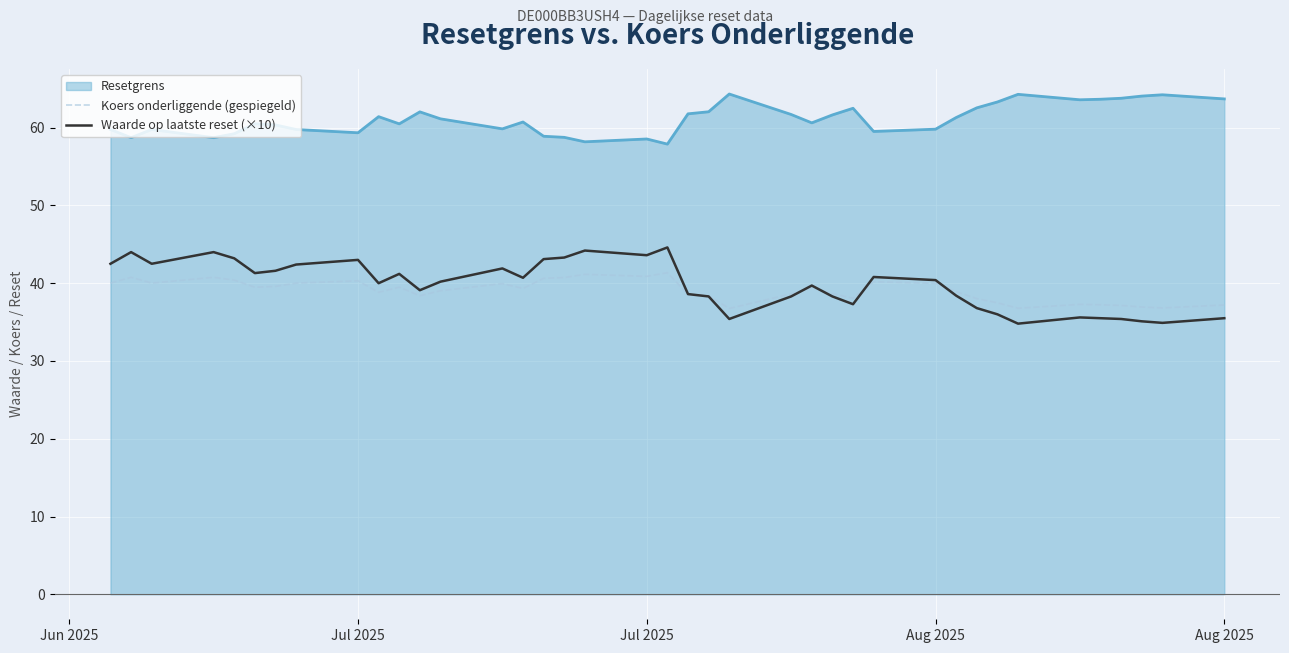

What is the highest value of the Koers onderliggende (gespiegeld) series?

41.4